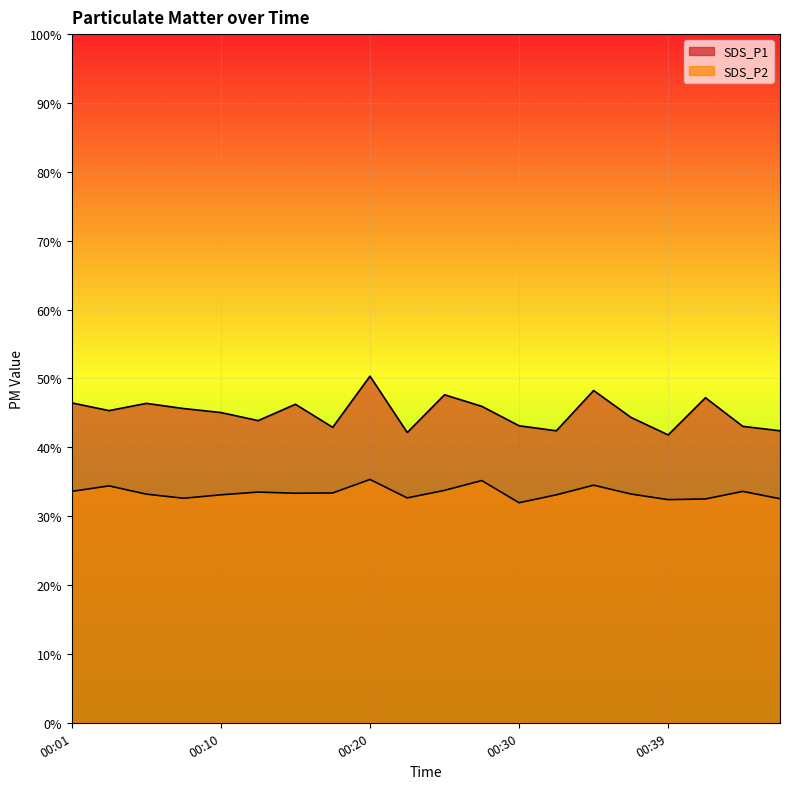

The value of SDS_P2 at 00:01 is 33.6. True or false?

True